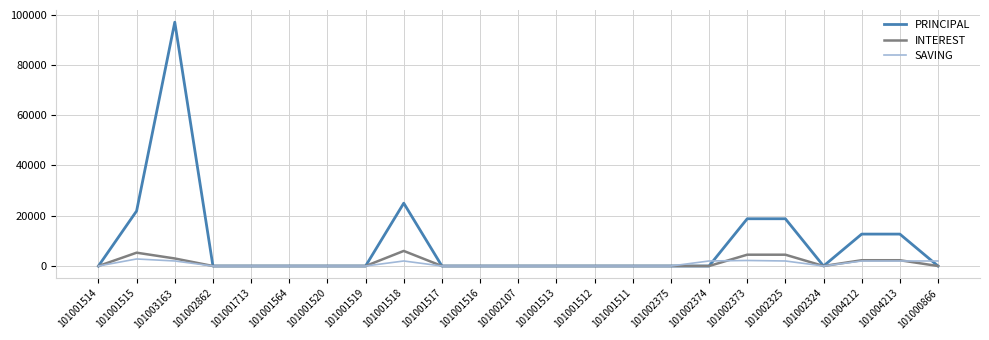

What is the difference between the second highest and second lowest values in the SAVING series?

2200